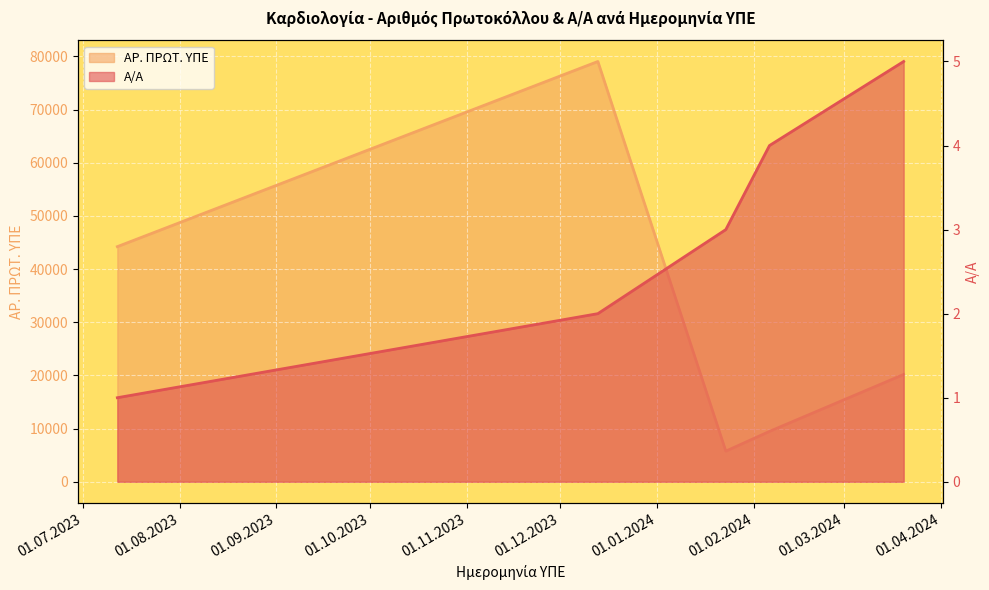

The value of ΑΡ. ΠΡΩΤ. ΥΠΕ at 06.02.2024 is 9476. True or false?

True